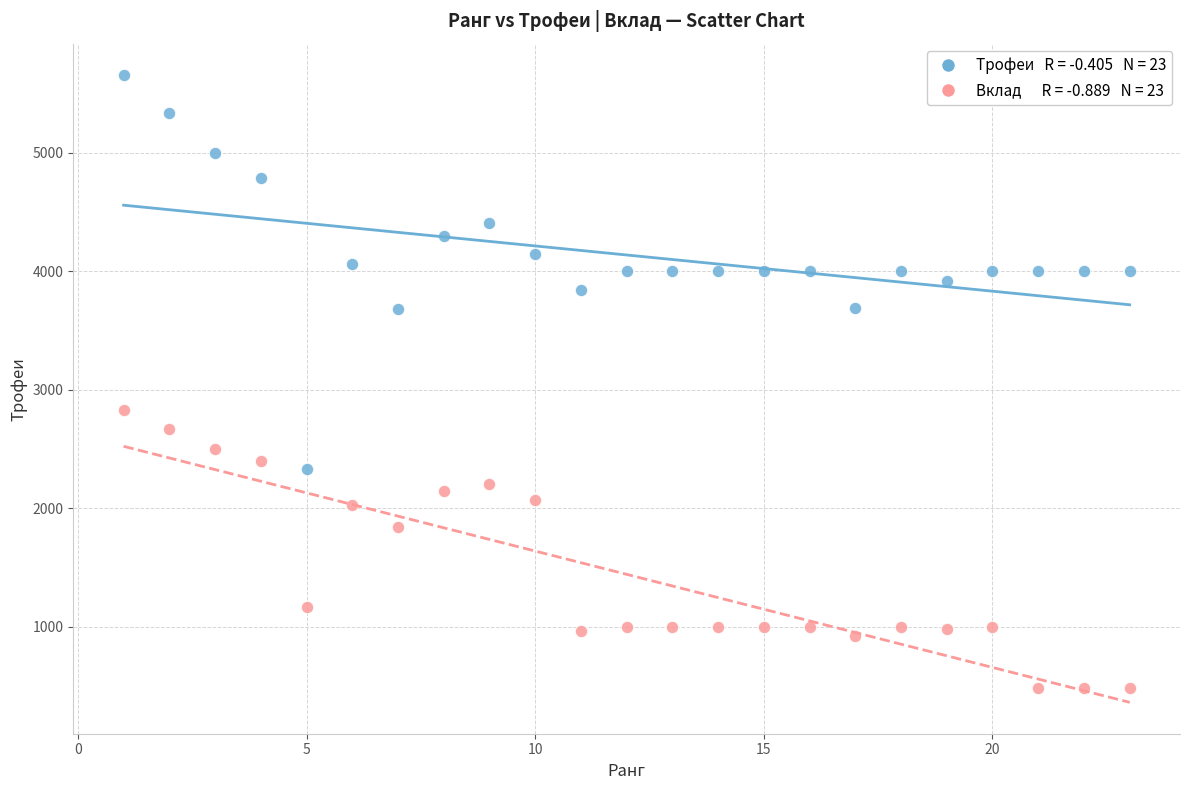

Across all data points, what is the range of Y values (max minus min)?

5177